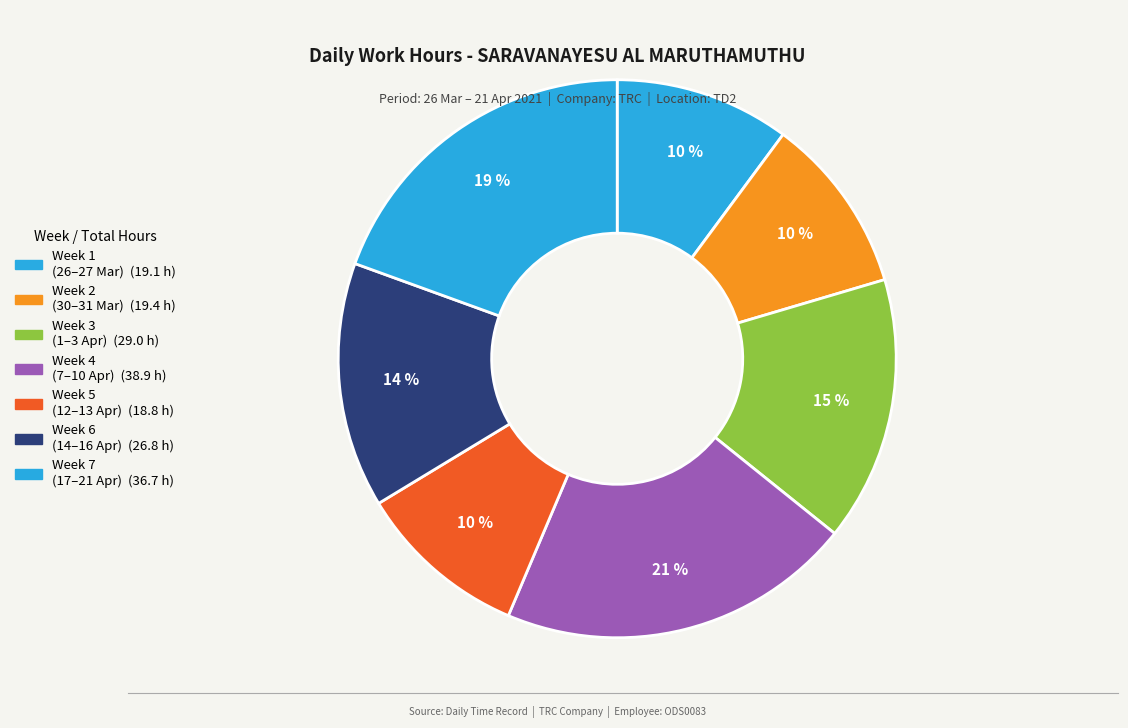

How many segments does this pie chart have?

7